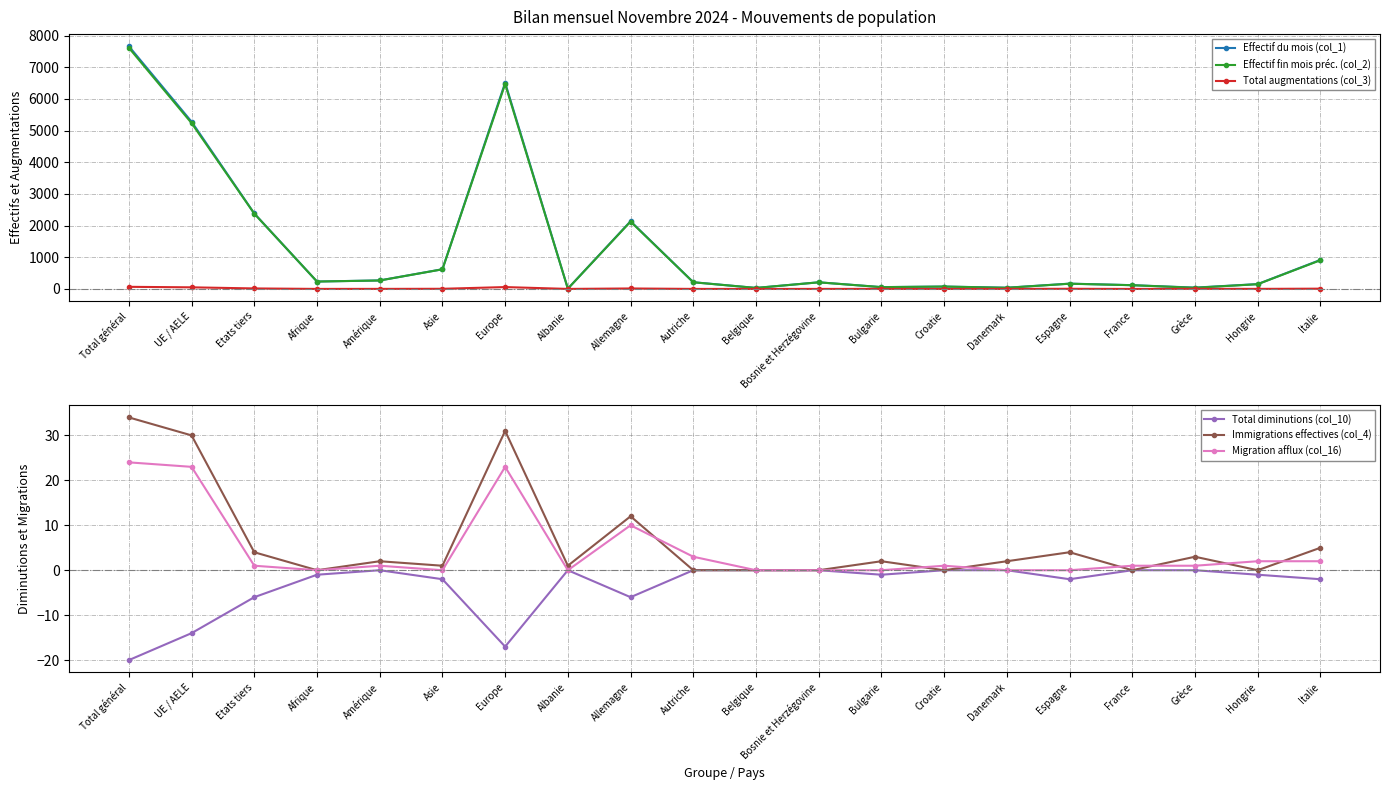

What is the label of the 2nd point from the left?

UE / AELE